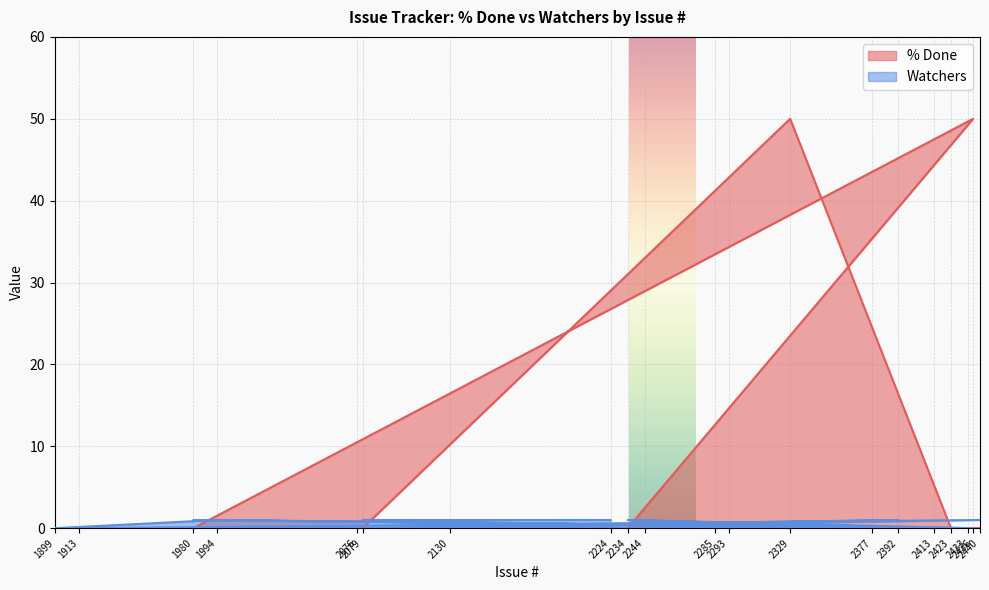

What is the average value of the % Done series?

5